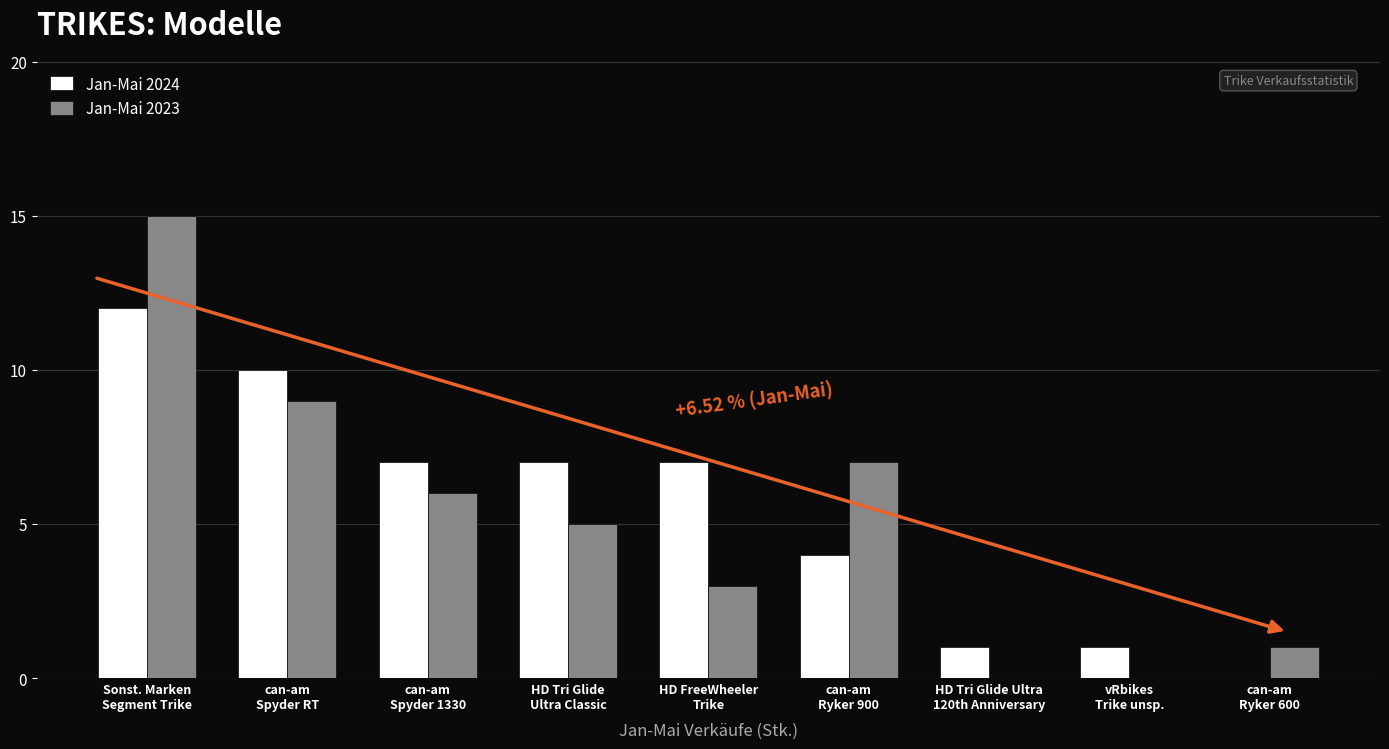

What is the sum of all Jan-Mai 2024 values?

49